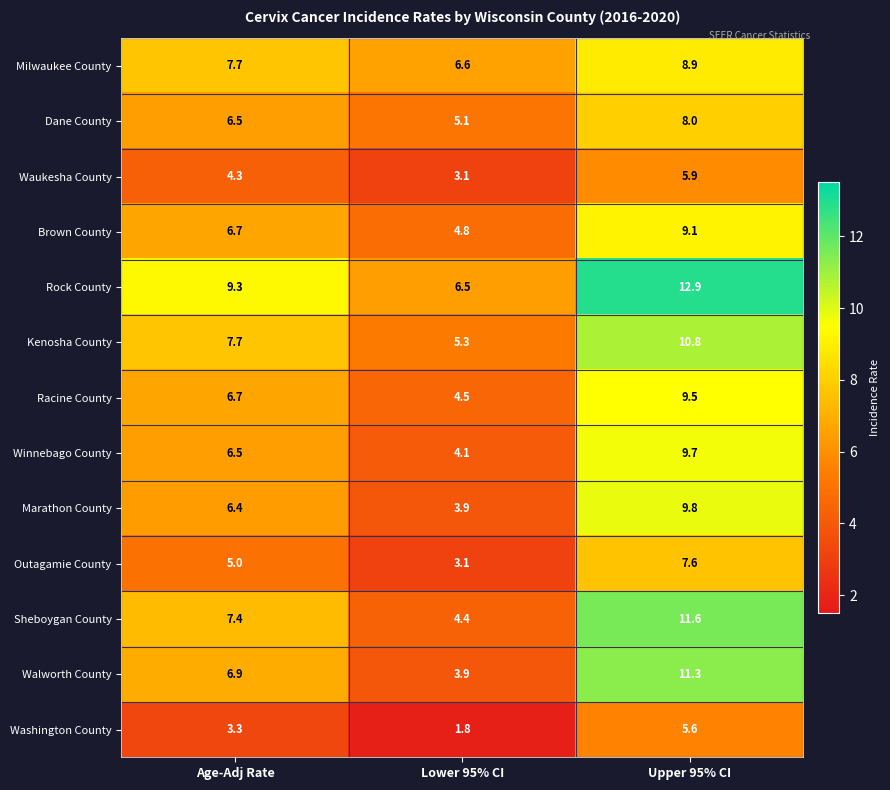

How many categories are shown in the chart?

3